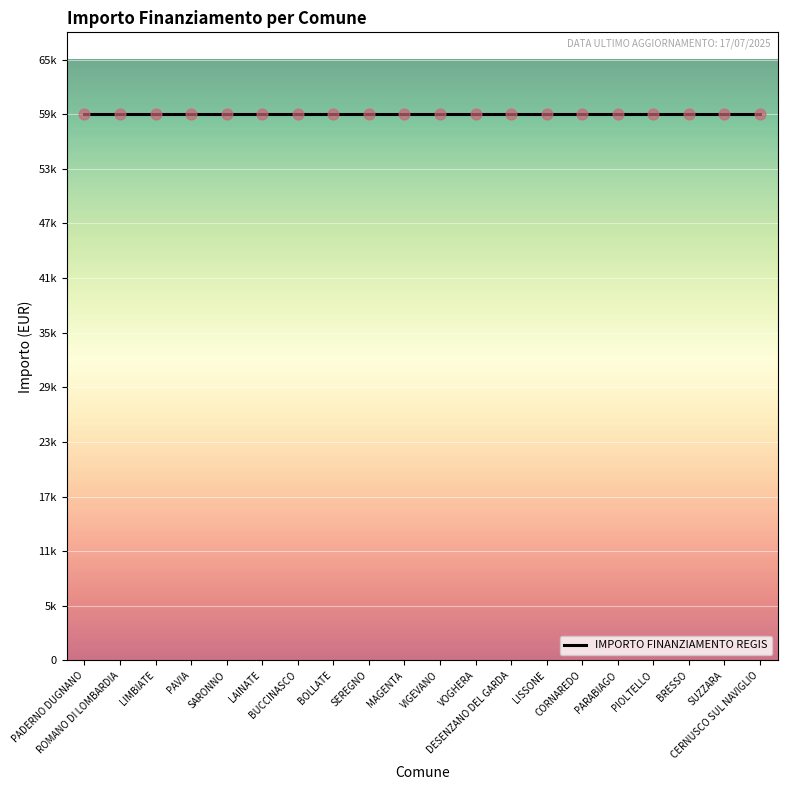

At how many categories does at least one series exceed 53580?

20